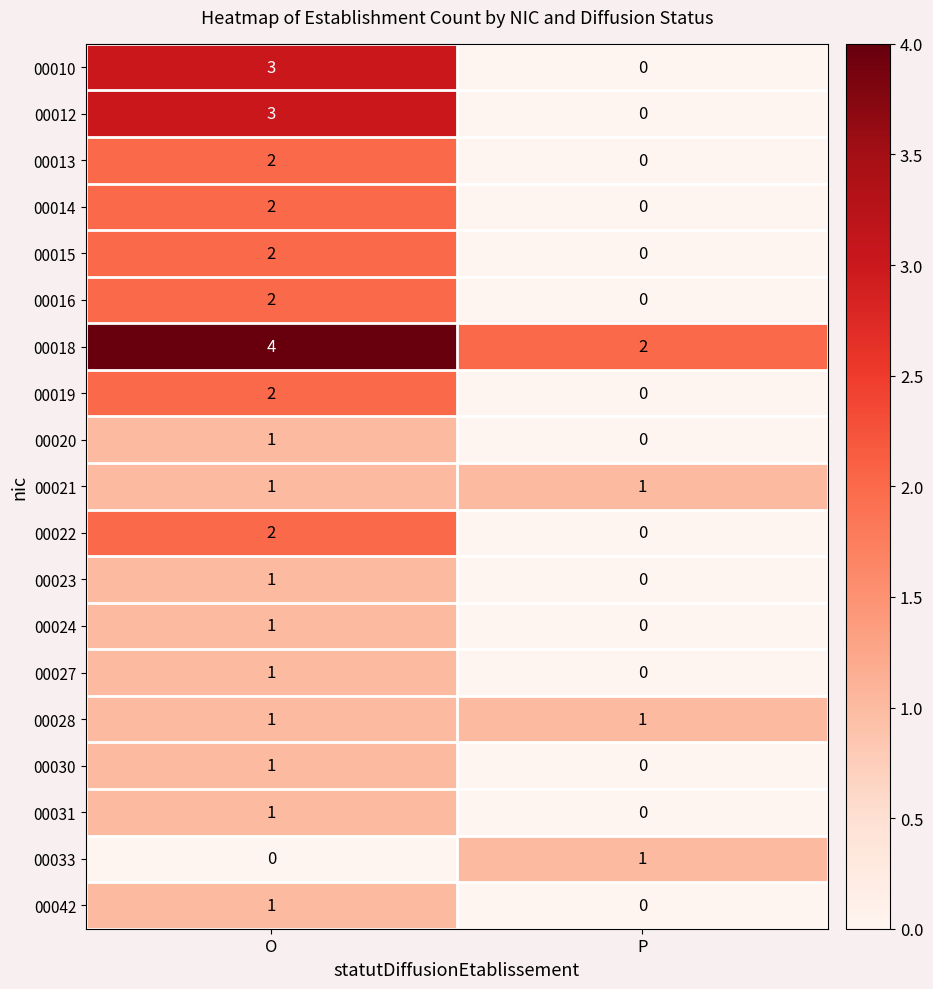

What is the difference between the highest and lowest values at P?

2